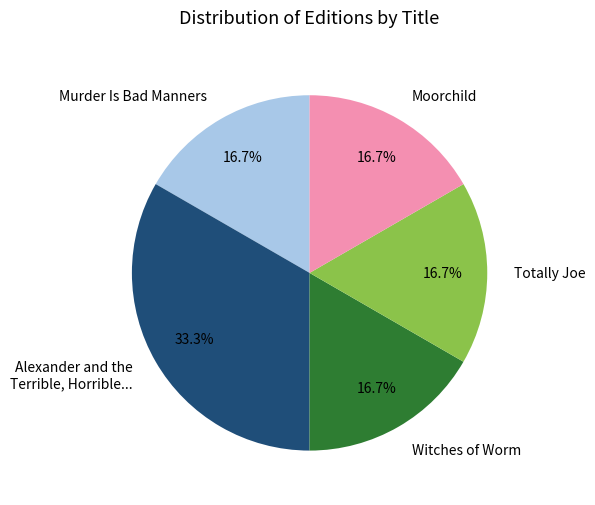

The Witches of Worm slice represents 17% of the pie. True or false?

True